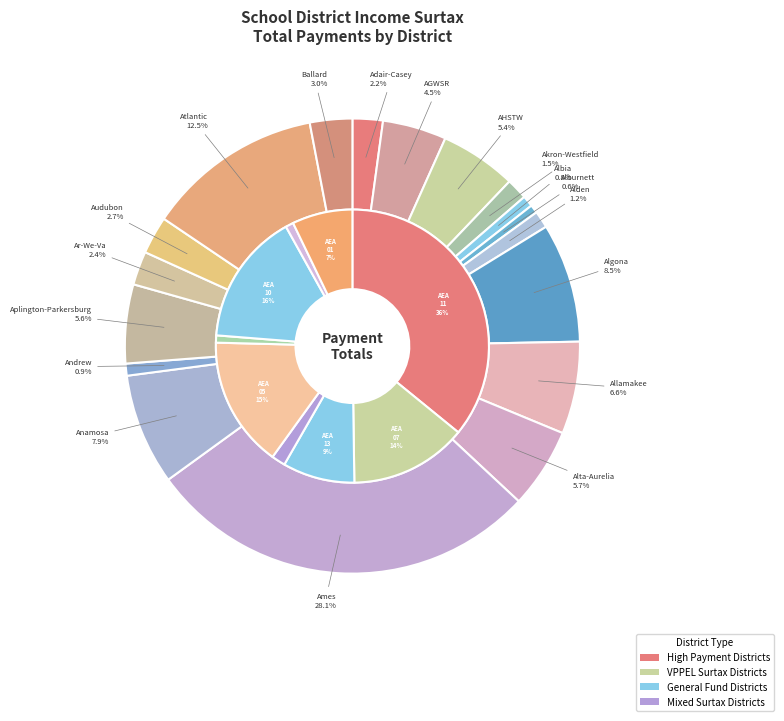

Which has a higher value, Ames (0) or AHSTW?

Ames (0)